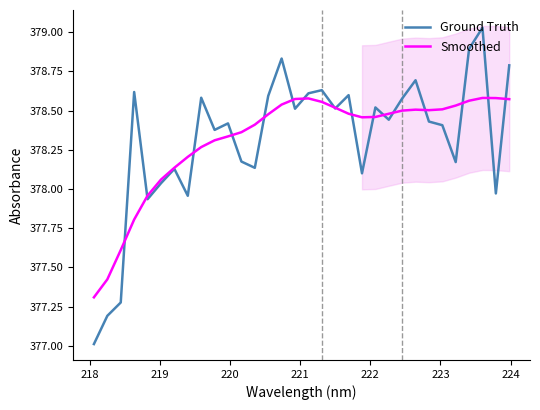

What is the difference between the maximum and minimum values in the Ground Truth series?

2.0